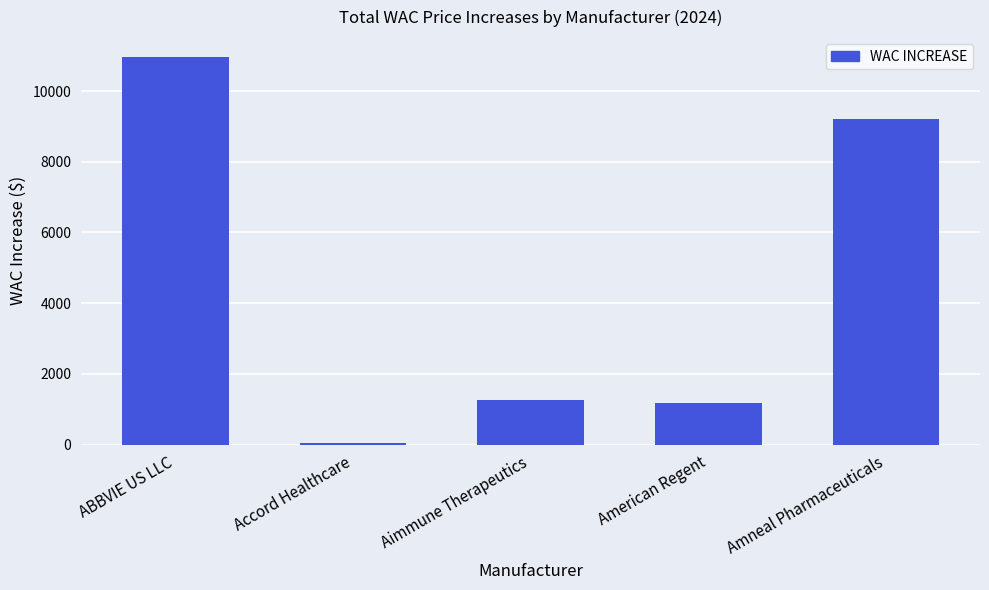

Which label corresponds to the largest value in the chart?

ABBVIE US LLC